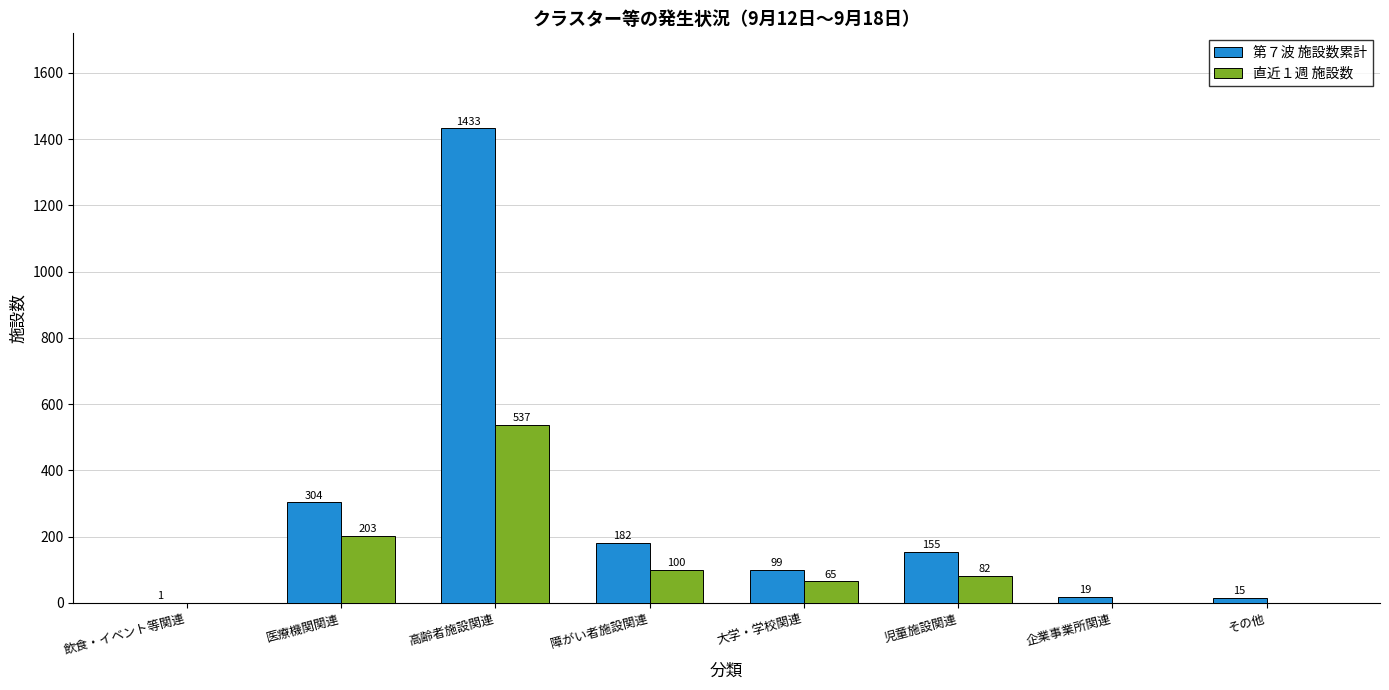

Are the bars grouped side by side (vs. stacked)?

Yes